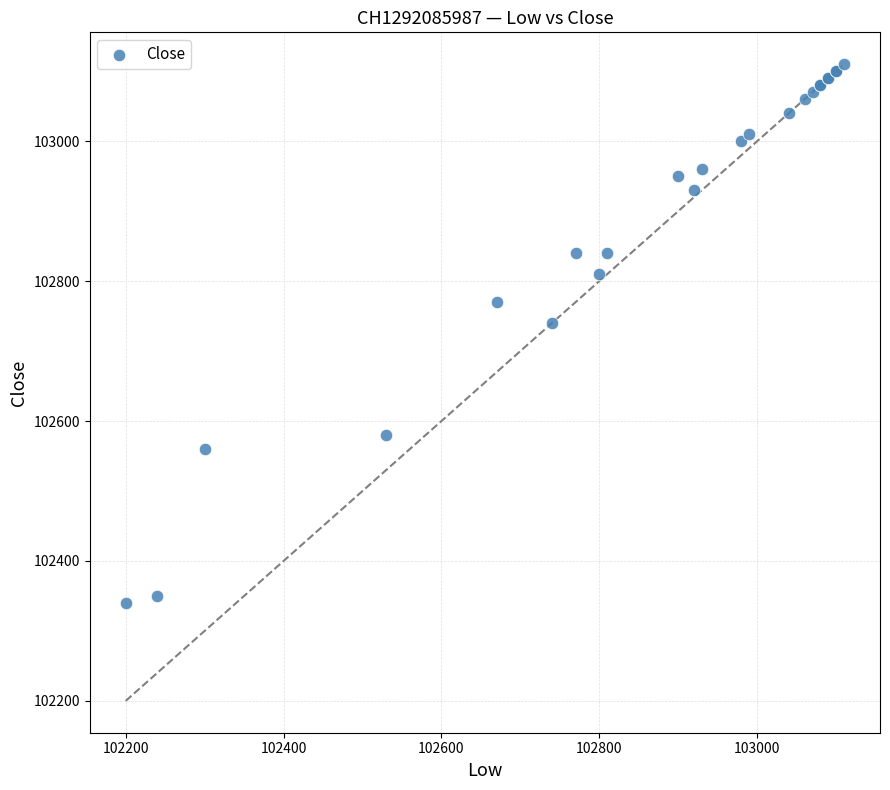

What Y value in the scatter plot is closest to 102725?

102740